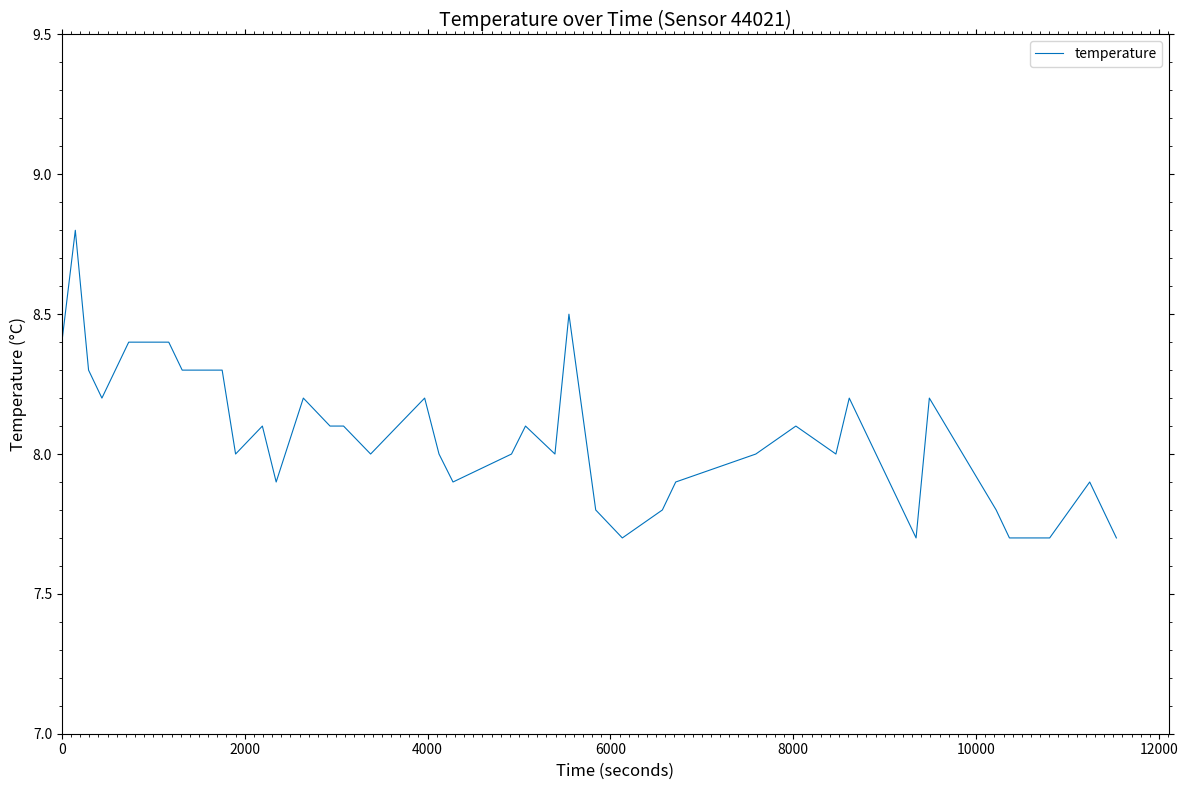

What is the greatest value displayed?

8.8